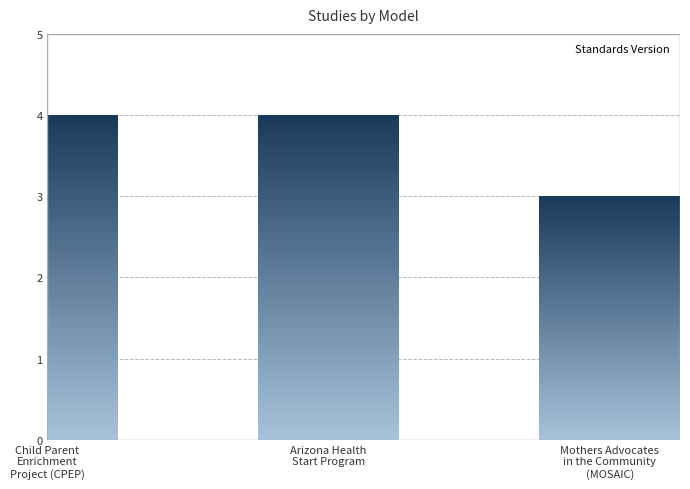

Rank the categories by value from lowest to highest.

Mothers Advocates
in the Community
(MOSAIC), Child Parent
Enrichment
Project (CPEP), Arizona Health
Start Program